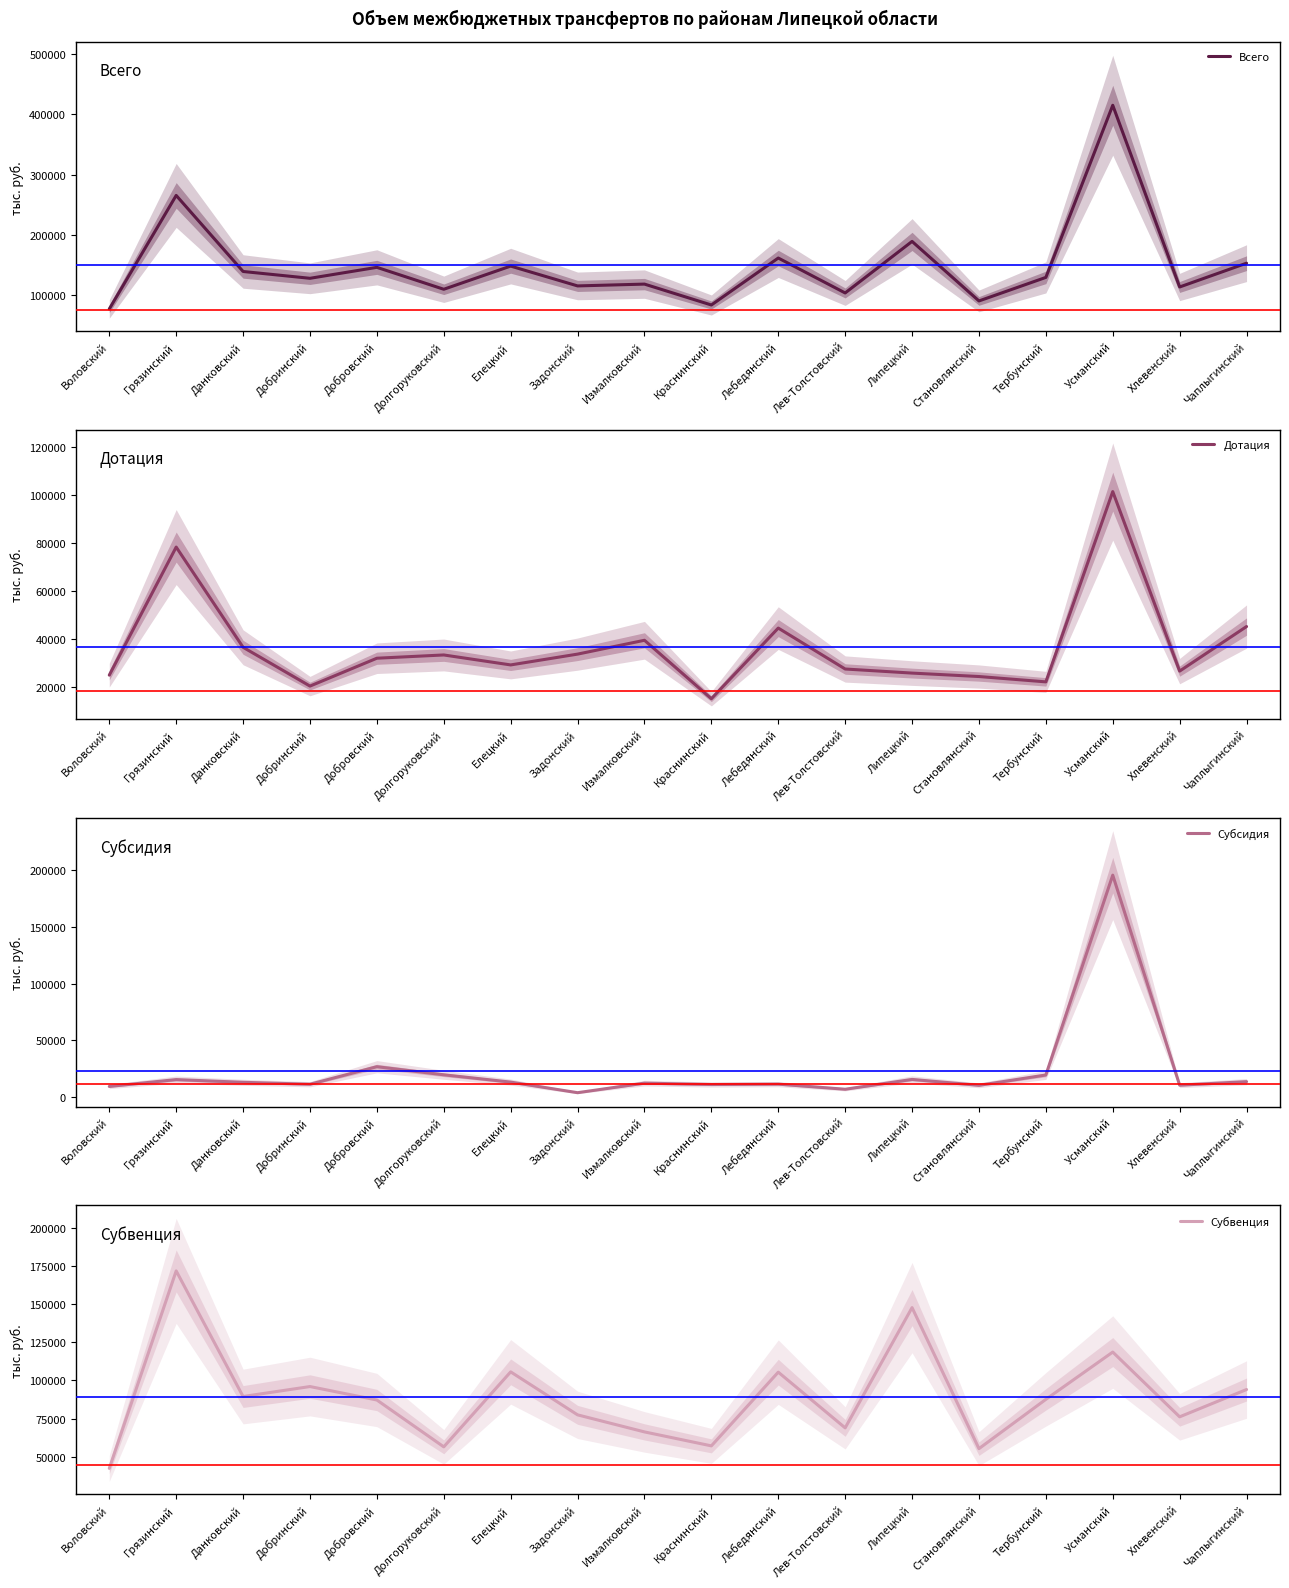

At which label does Всего first exceed 129155?

Грязинский